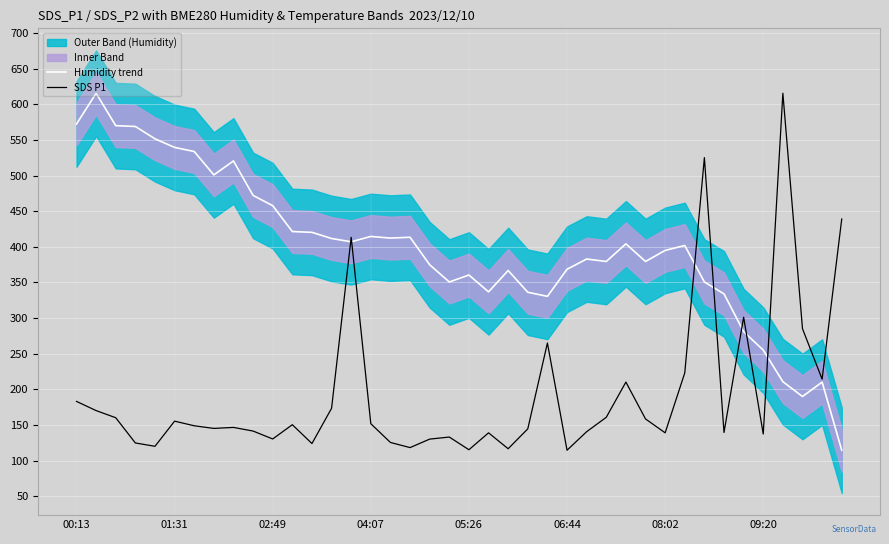

Which category has the highest value in the SDS P1 series?

36